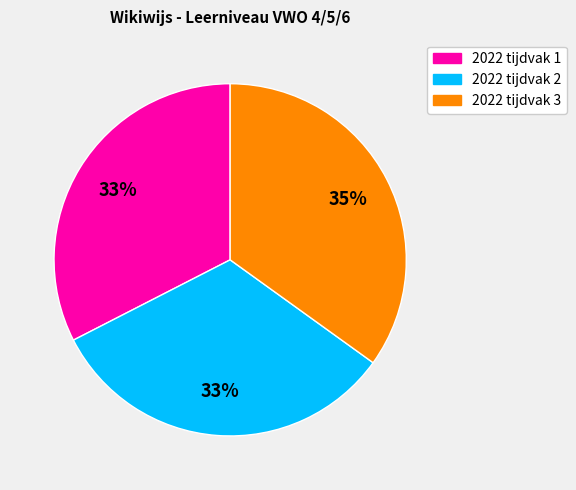

To the nearest percent, what is the average slice percentage?

33%